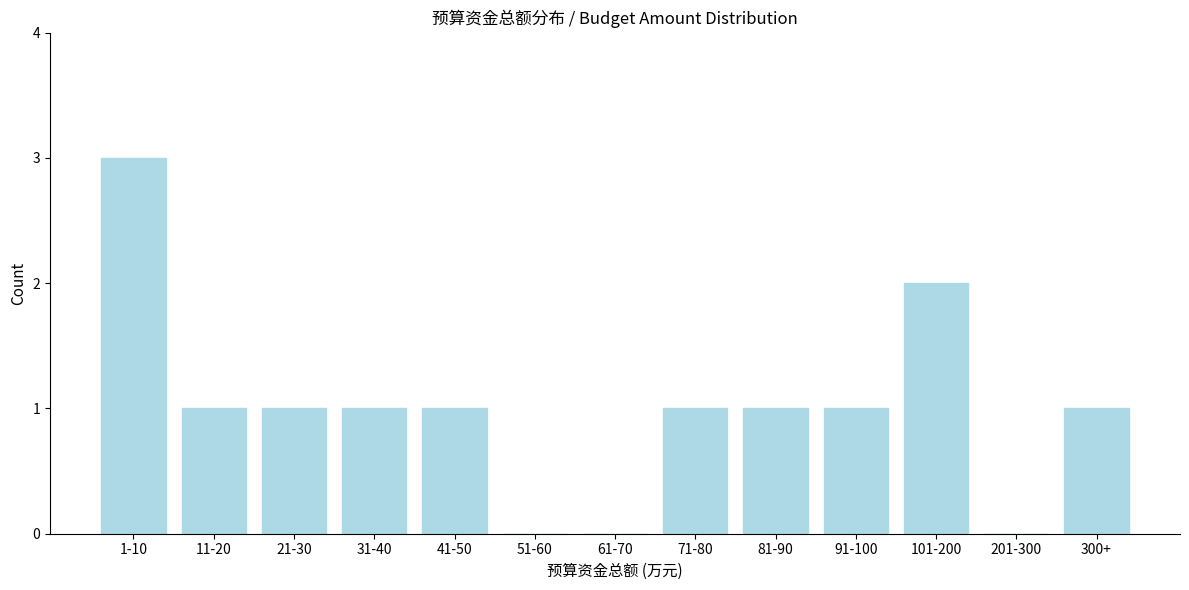

Reading left to right, list all the values displayed in this chart.

1-10=3	11-20=1	21-30=1	31-40=1	41-50=1	51-60=0	61-70=0	71-80=1	81-90=1	91-100=1	101-200=2	201-300=0	300+=1